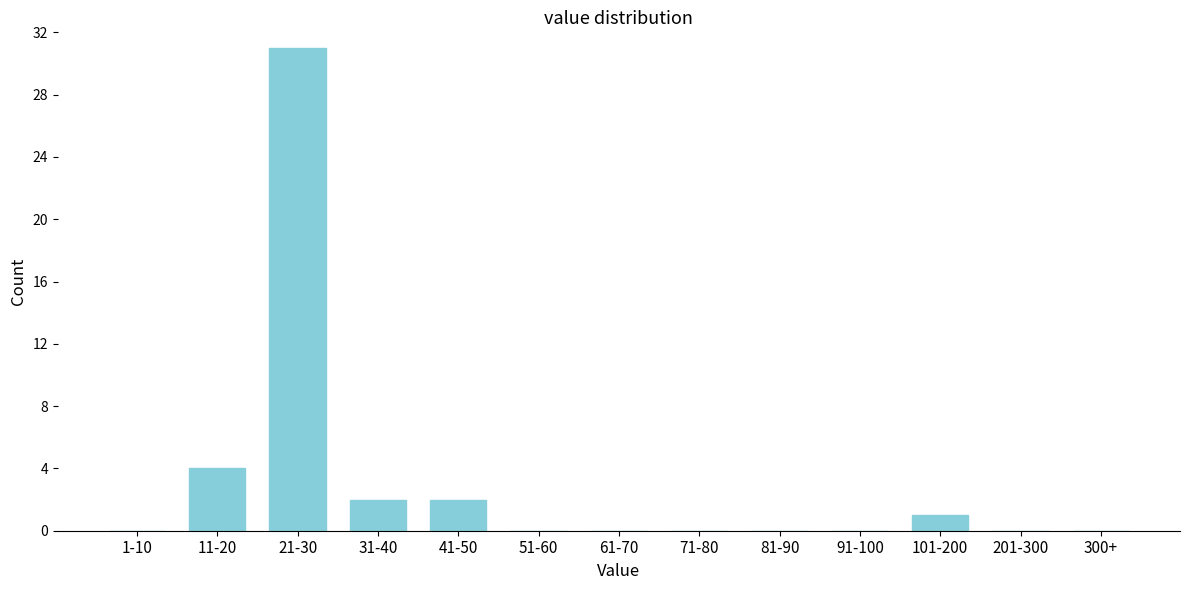

Reading left to right, what are all the values shown in this chart?

1-10=0	11-20=4	21-30=31	31-40=2	41-50=2	51-60=0	61-70=0	71-80=0	81-90=0	91-100=0	101-200=1	201-300=0	300+=0